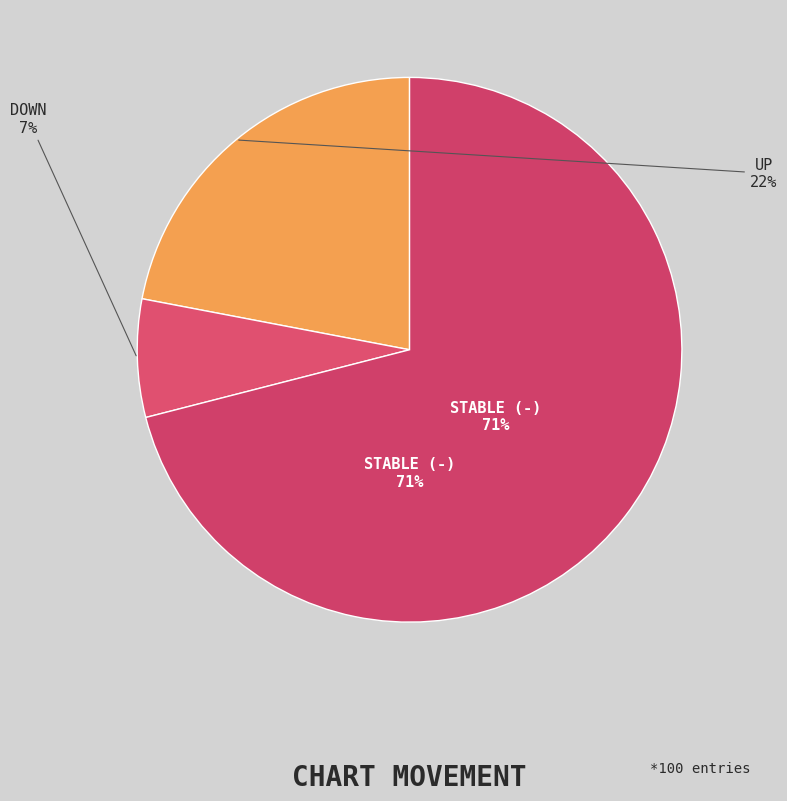

Which has a higher value, - or down?

-